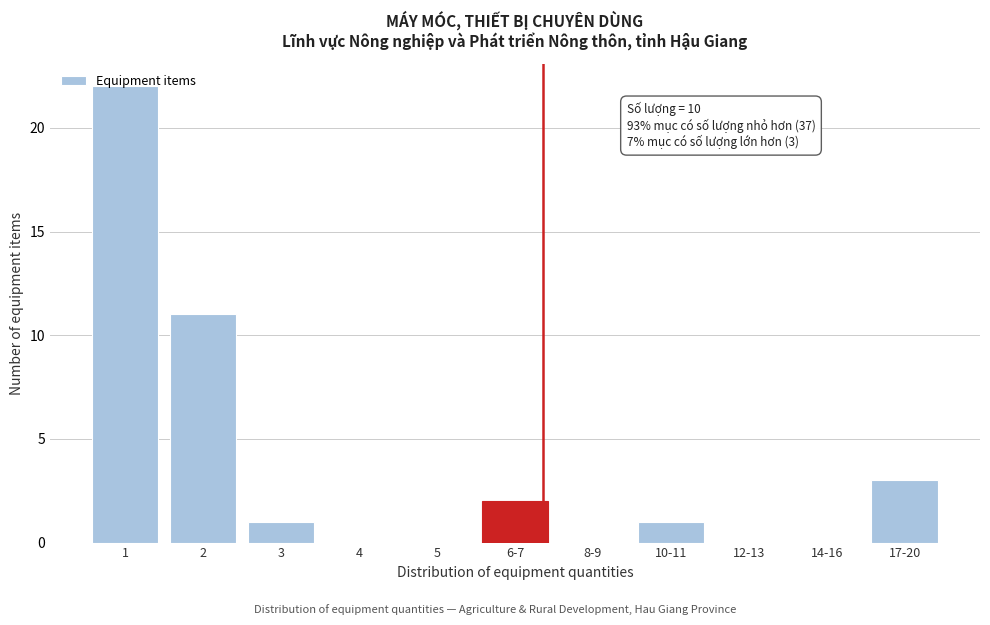

What is the change in value from 2 to 14-16?

-11